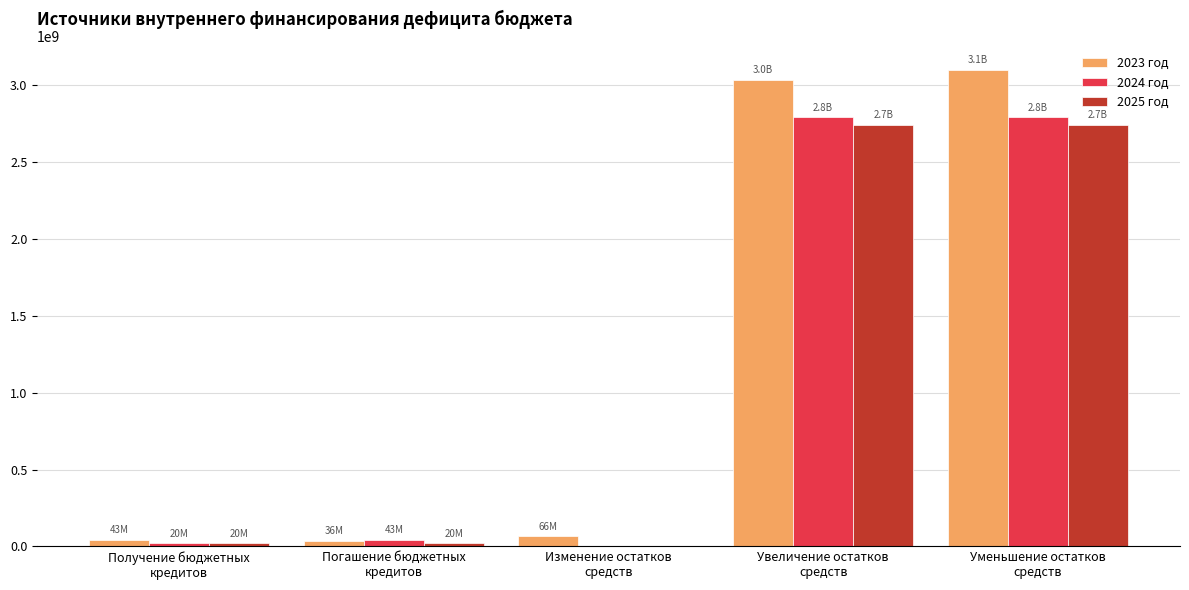

Is it true that 2024 год equals 0.0 at Изменение остатков
средств?

True